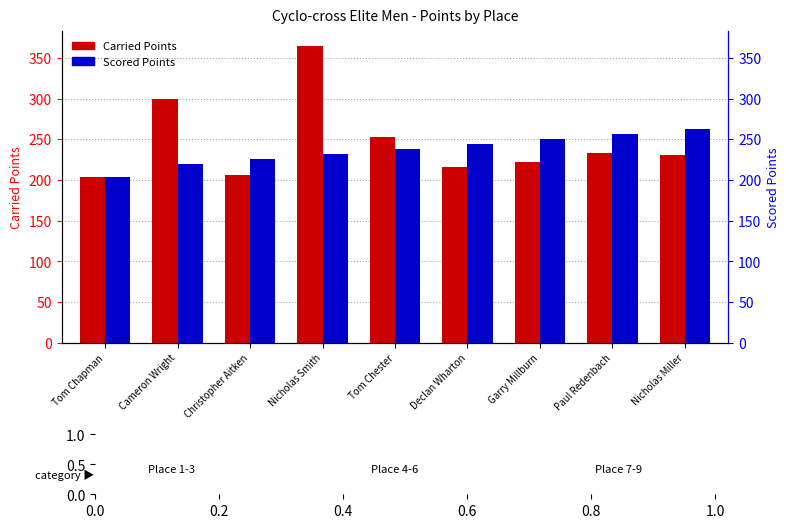

How many bars are there in each group?

2